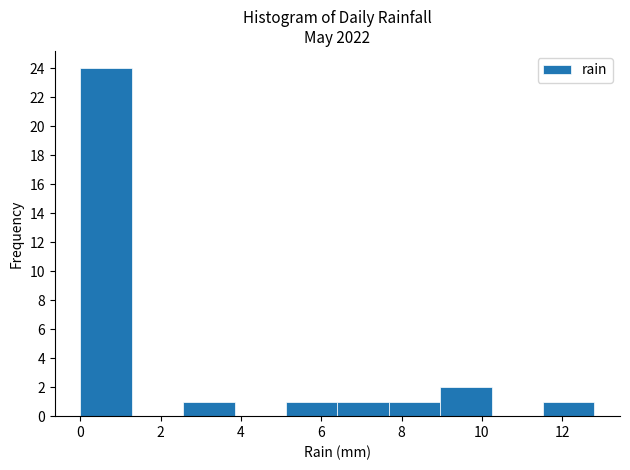

What is the height of the bar covering 0.00 to 1.28 on the x-axis? Neither the bar edges nor the heights are printed on the chart, so give them approximately, as read against the axes.

24